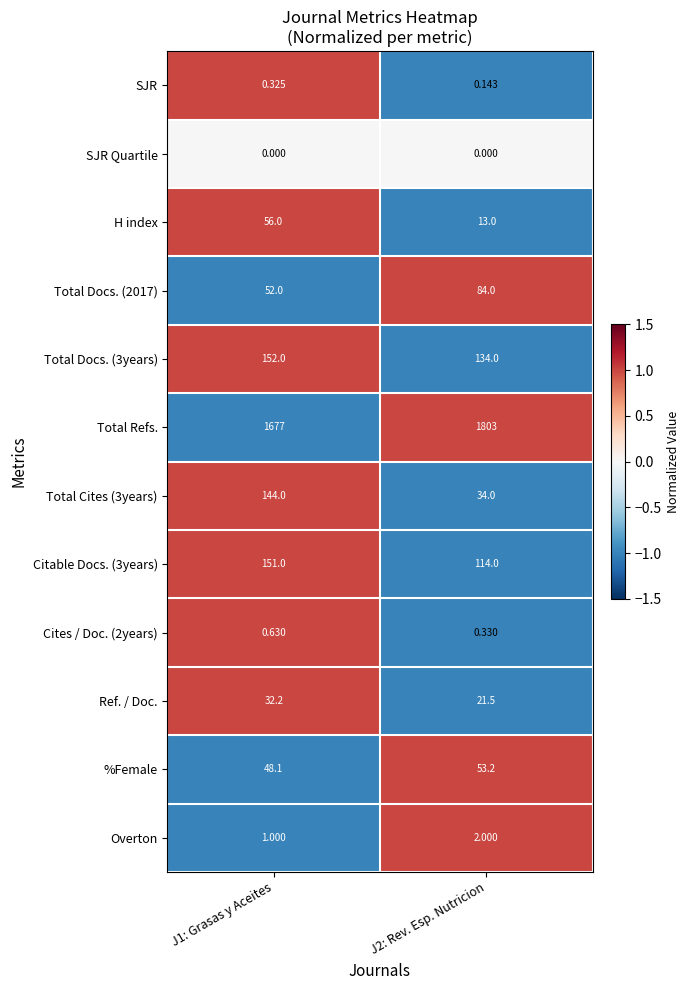

Which series has the widest spread of values?

Total Refs.